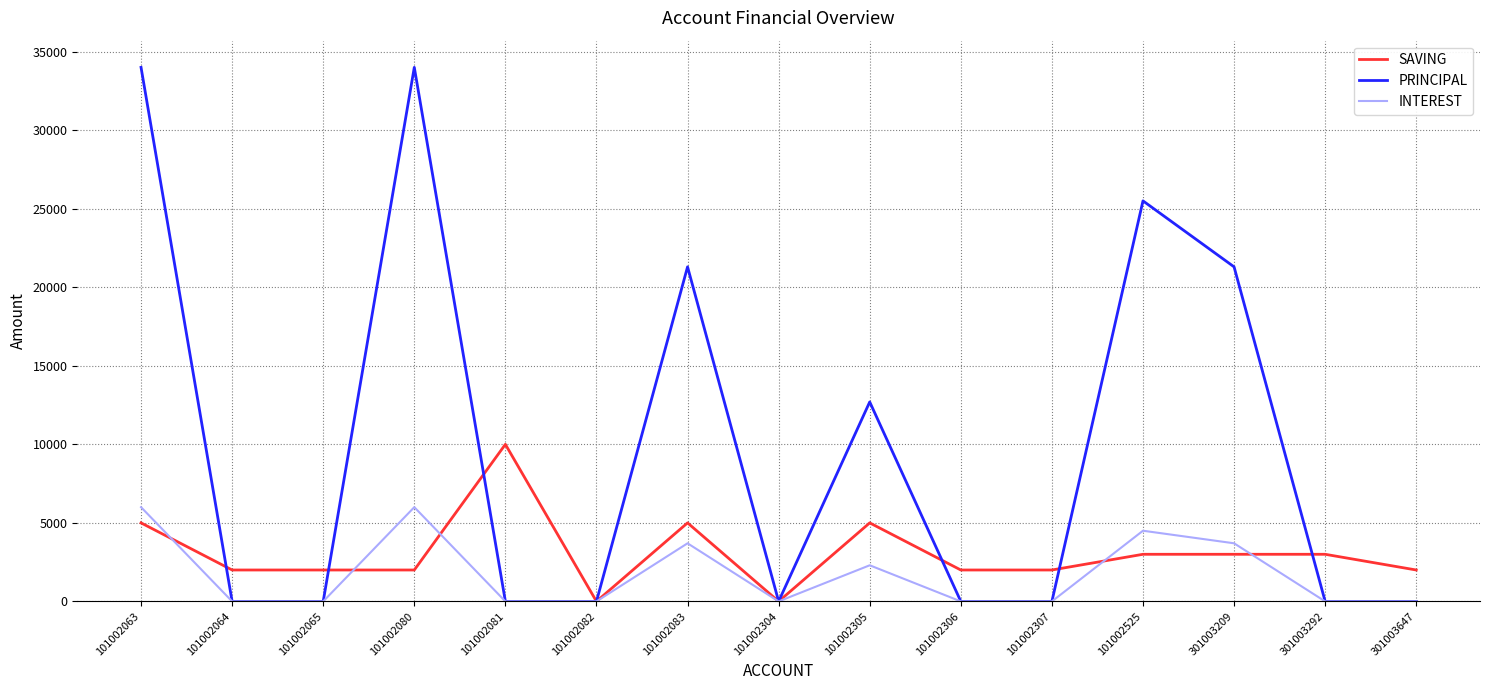

Is it true that SAVING equals -6139 at 101002082?

False